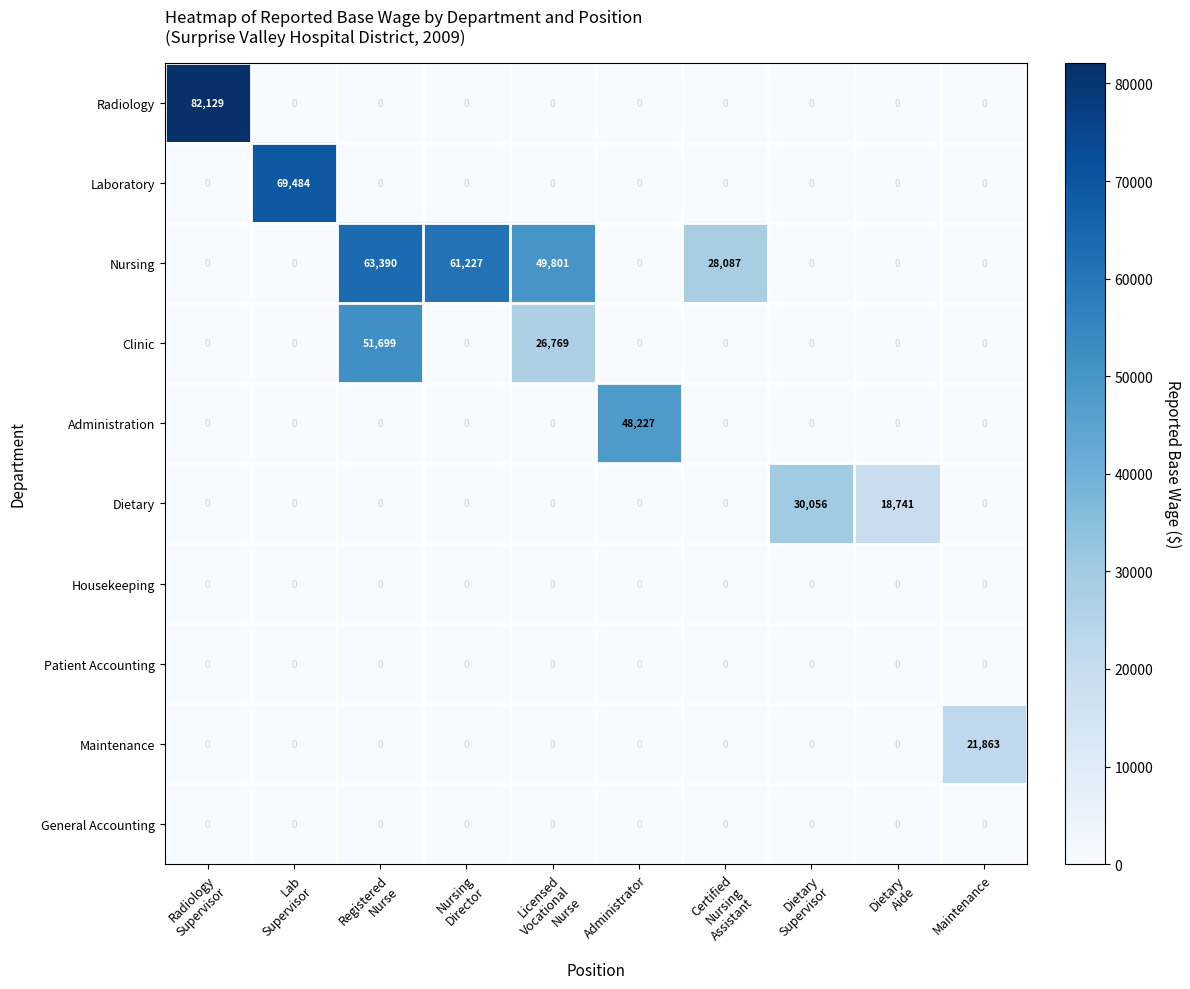

At how many categories does at least one series exceed 30824?

6